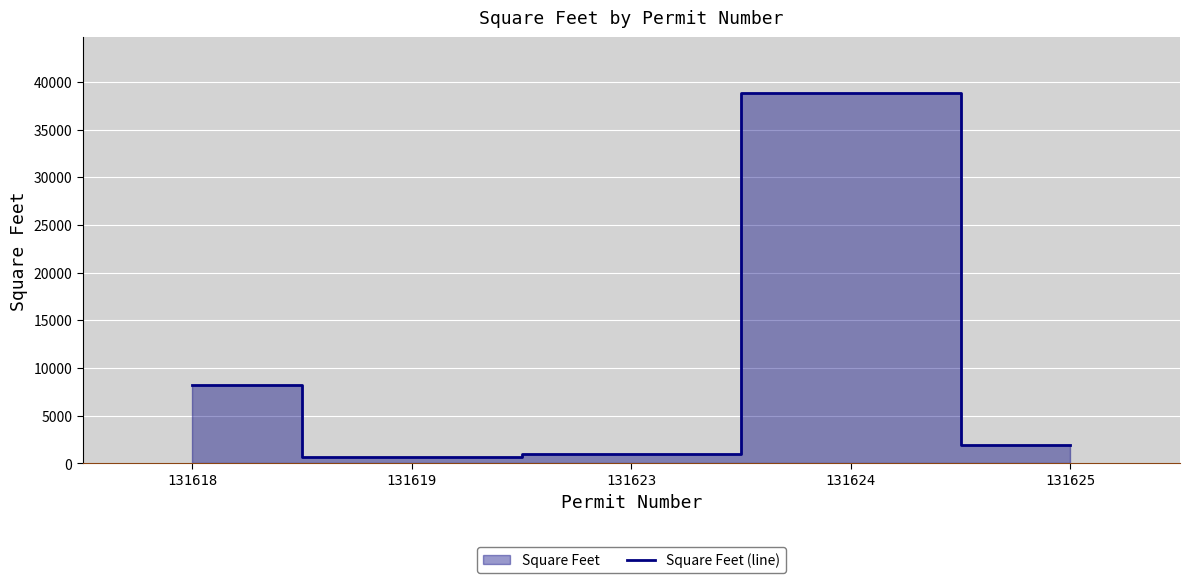

The value at 131618 is 8200. True or false?

True